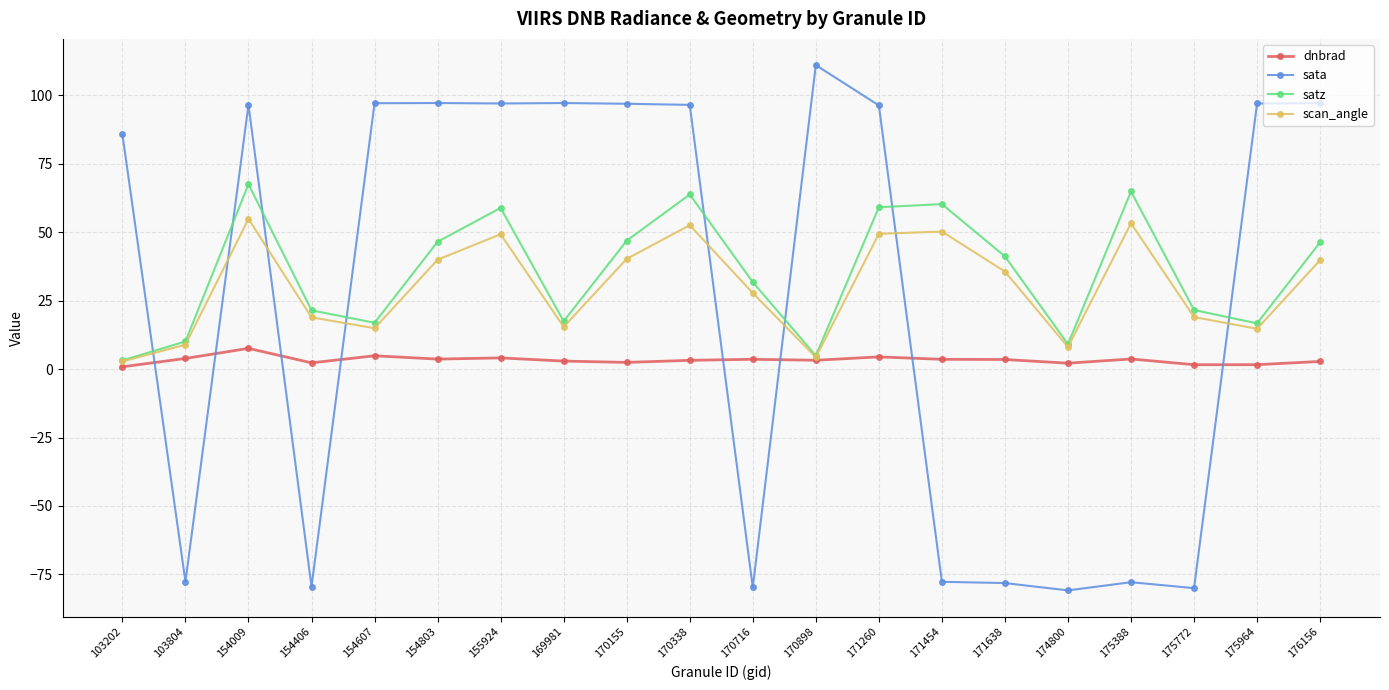

After their last crossing, which series has the higher values: satz or sata?

sata